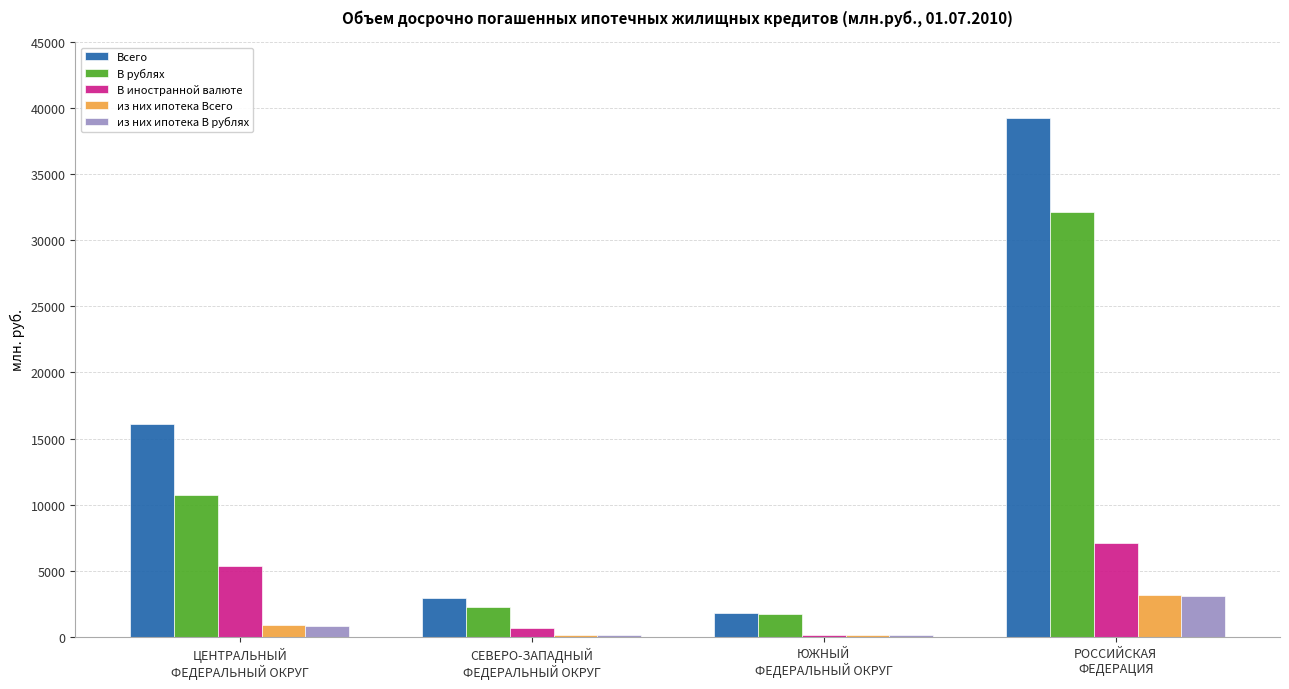

How many categories are shown in the chart?

4